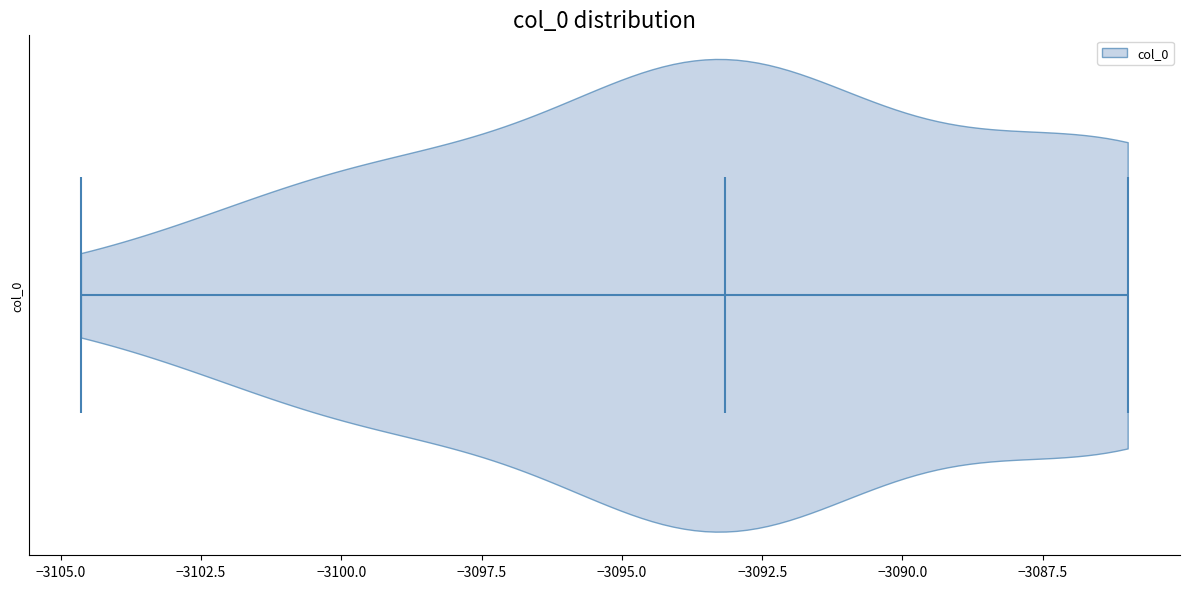

Read this violin plot against the x-axis: where its median line is, and the lowest and highest points the violin reaches. The values are not printed on the chart, so give them approximately, as read against the axis.

median line -3093.0, lowest point -3104.5, highest point -3086.0